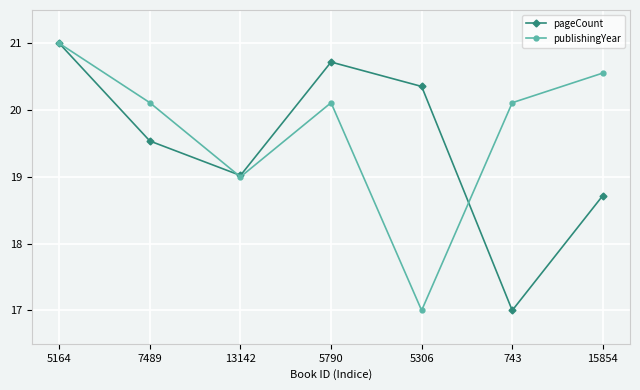

What is the difference between the pageCount values at 5790 and 5306?

0.4